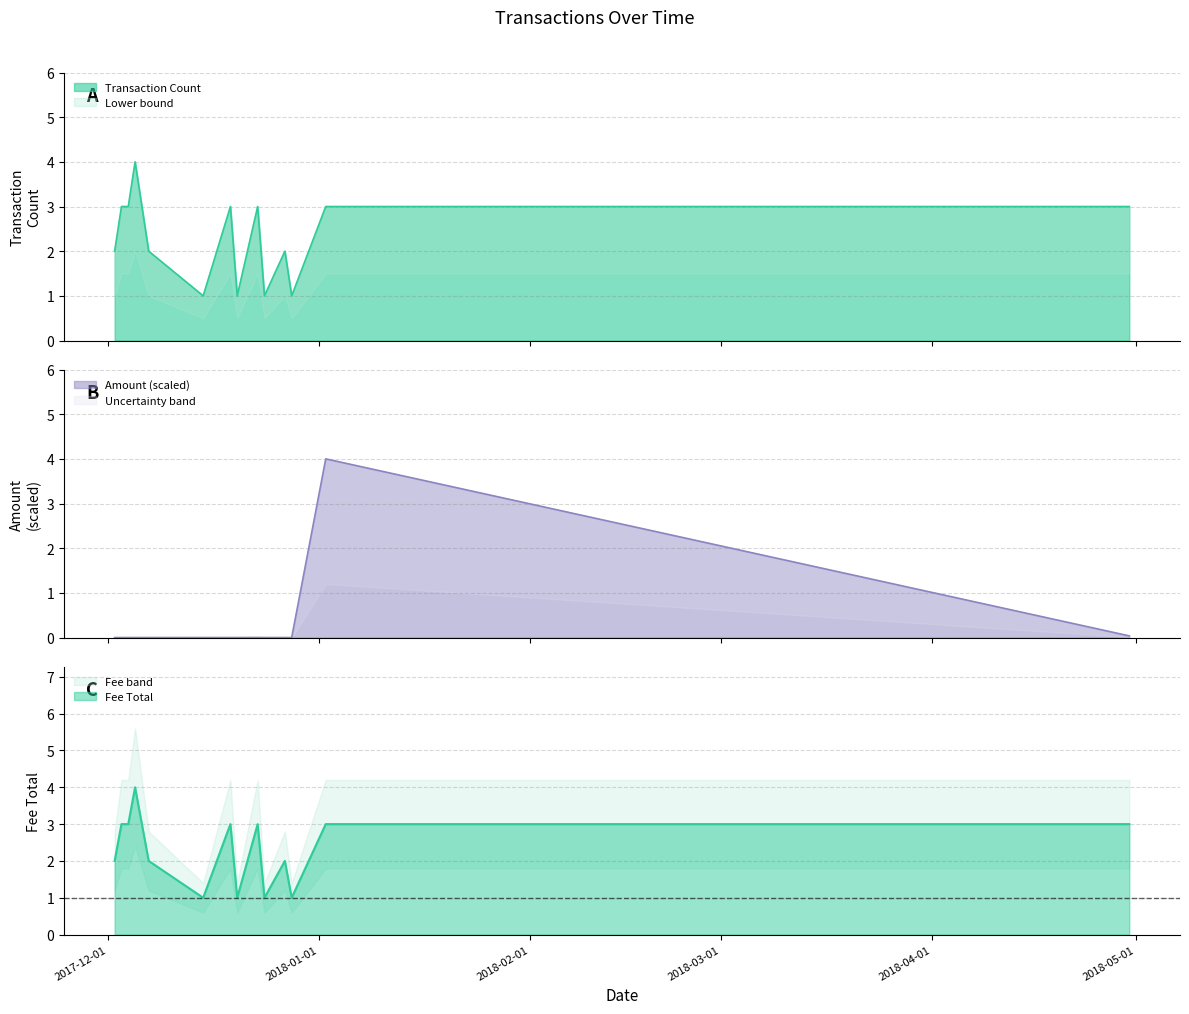

What is the average value of the Transaction Count series?

2.3